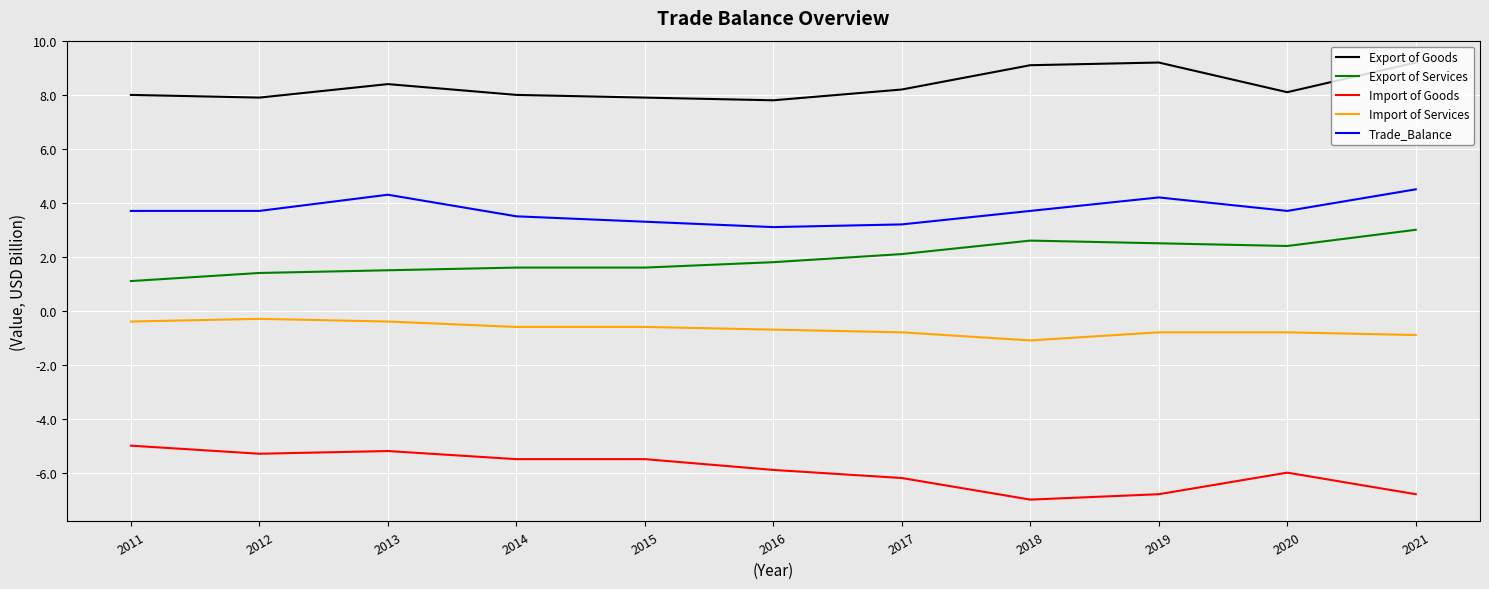

What is the total value across all series at 2011?

7.4